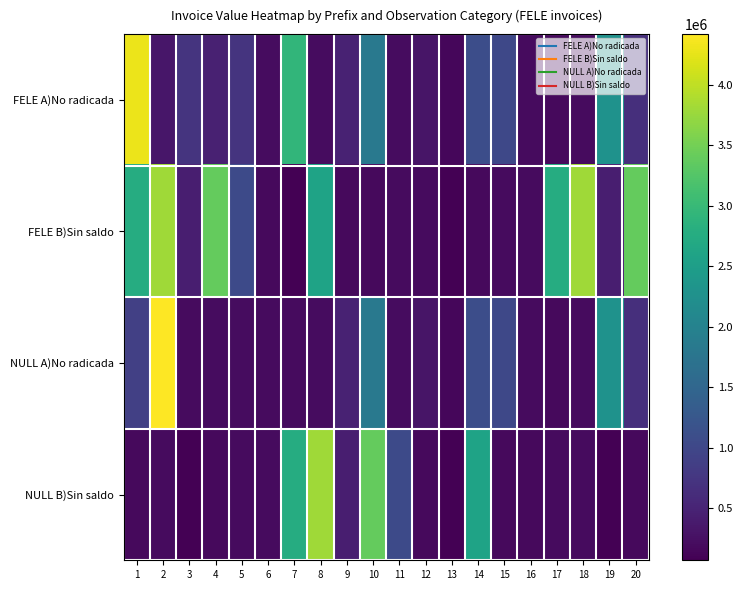

At which category is the sum across all series the highest?

2